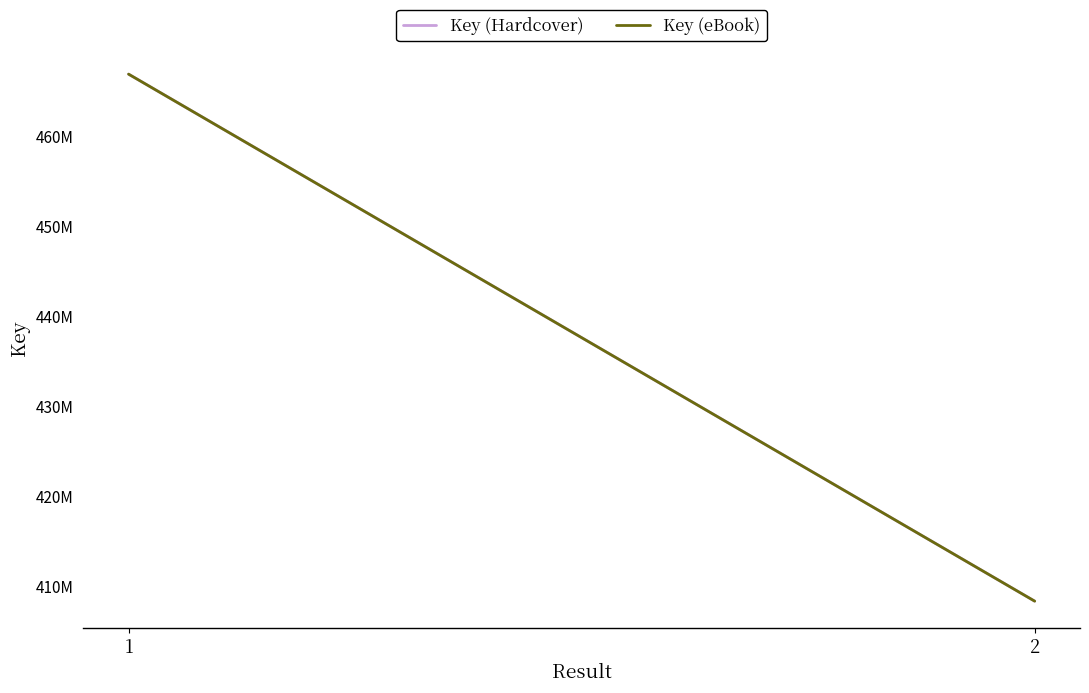

How many lines are shown in the chart?

2